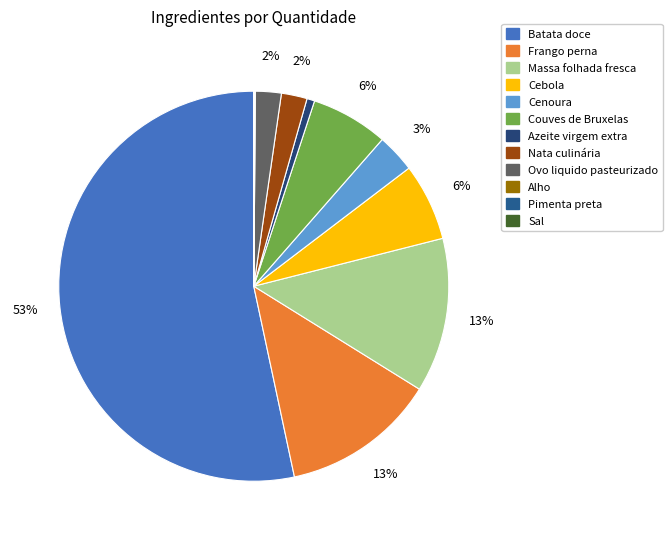

Which slice represents more than half of the pie?

Batata doce